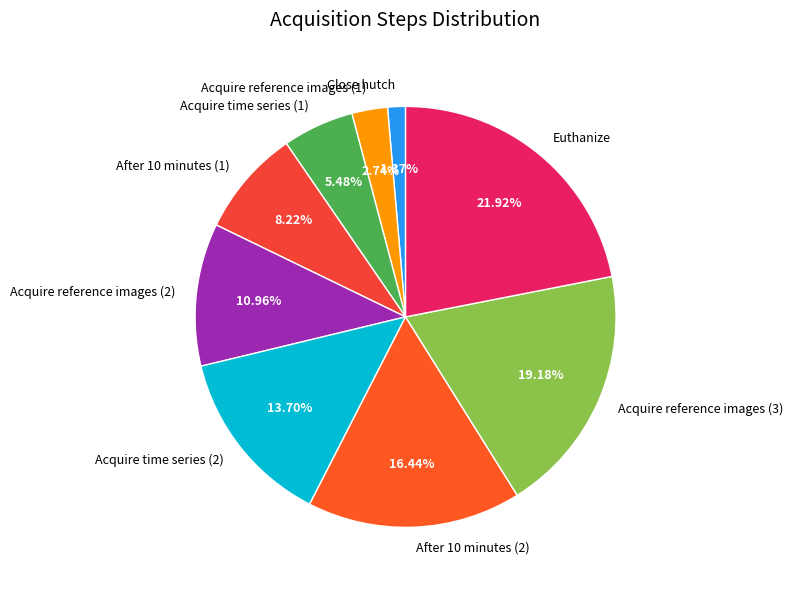

What percentage is NOT represented by After 10 minutes (2)?

83.6%